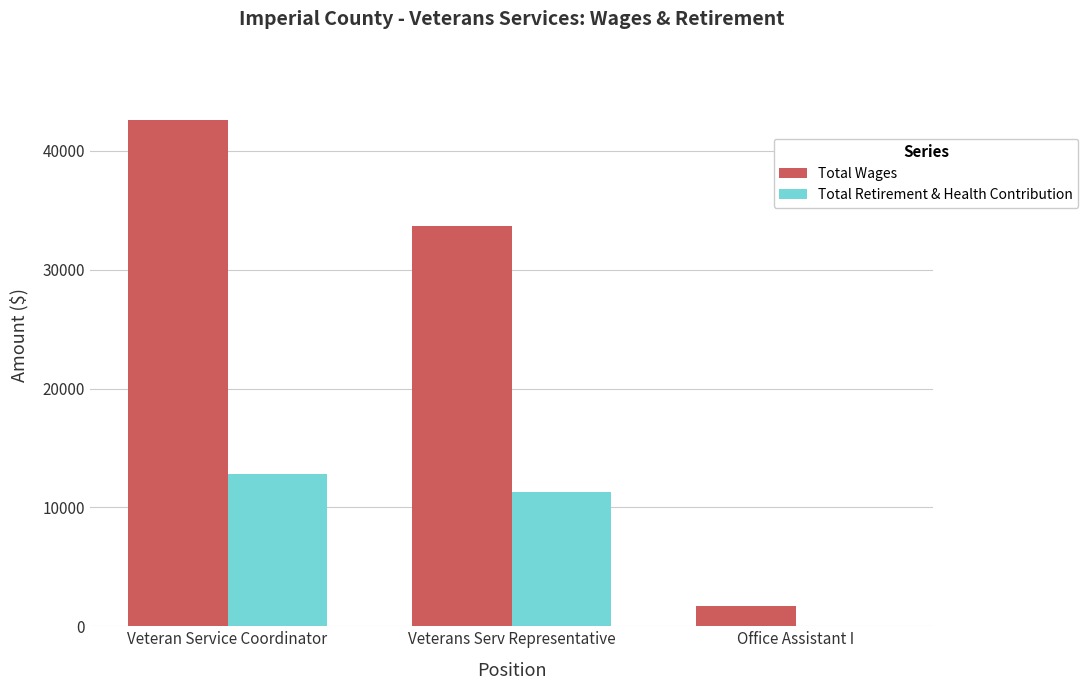

Between Veteran Service Coordinator and Office Assistant I, which series saw the biggest shift?

Total Wages